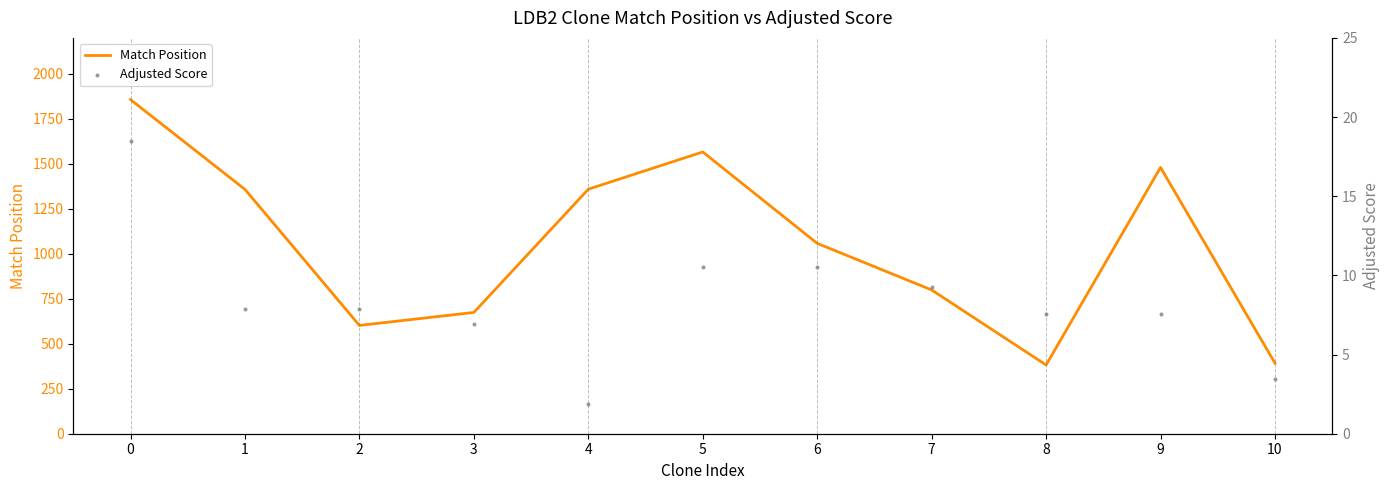

Which series has the largest Y range (max minus min)?

Match Position